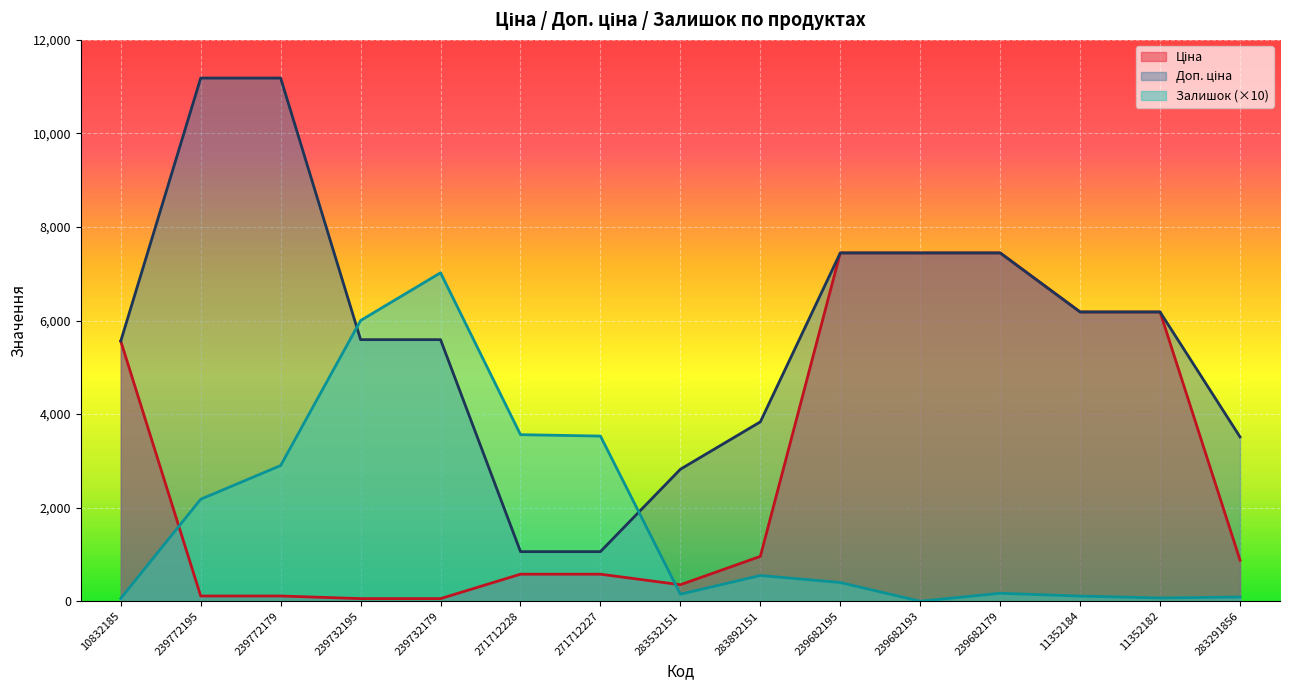

True or false: Доп. ціна has more than 1 points higher than both neighbors.

False